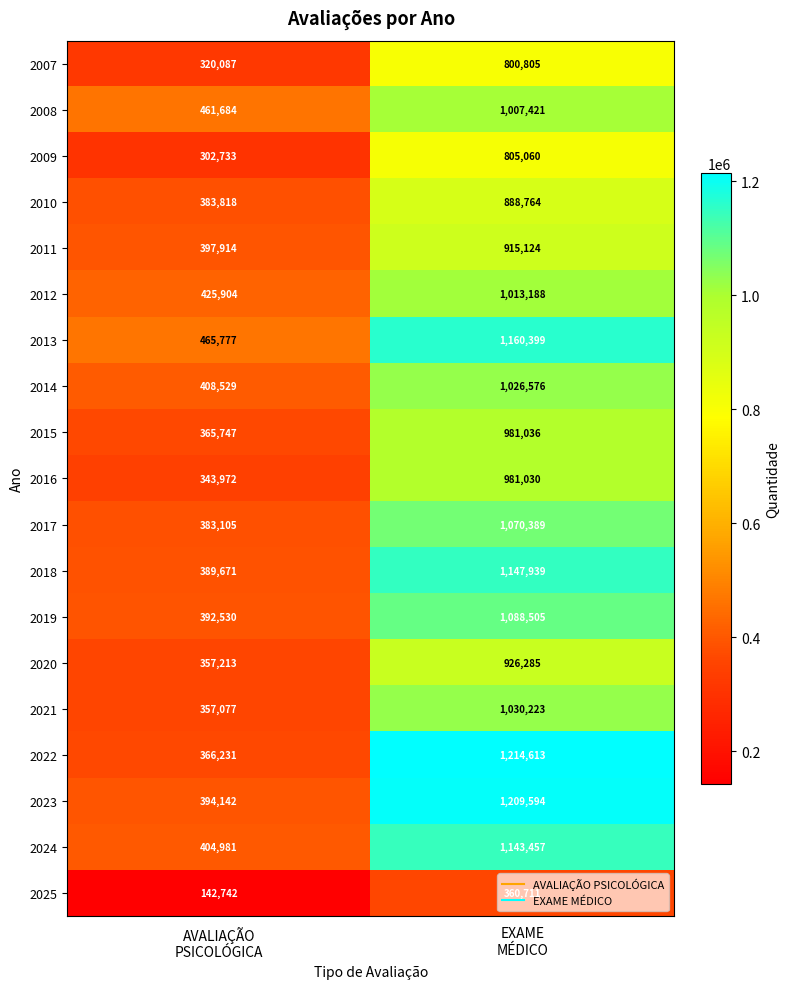

List the series in order of their peak value, lowest first.

2025, 2007, 2009, 2010, 2011, 2020, 2016, 2015, 2008, 2012, 2014, 2021, 2017, 2019, 2024, 2018, 2013, 2023, 2022